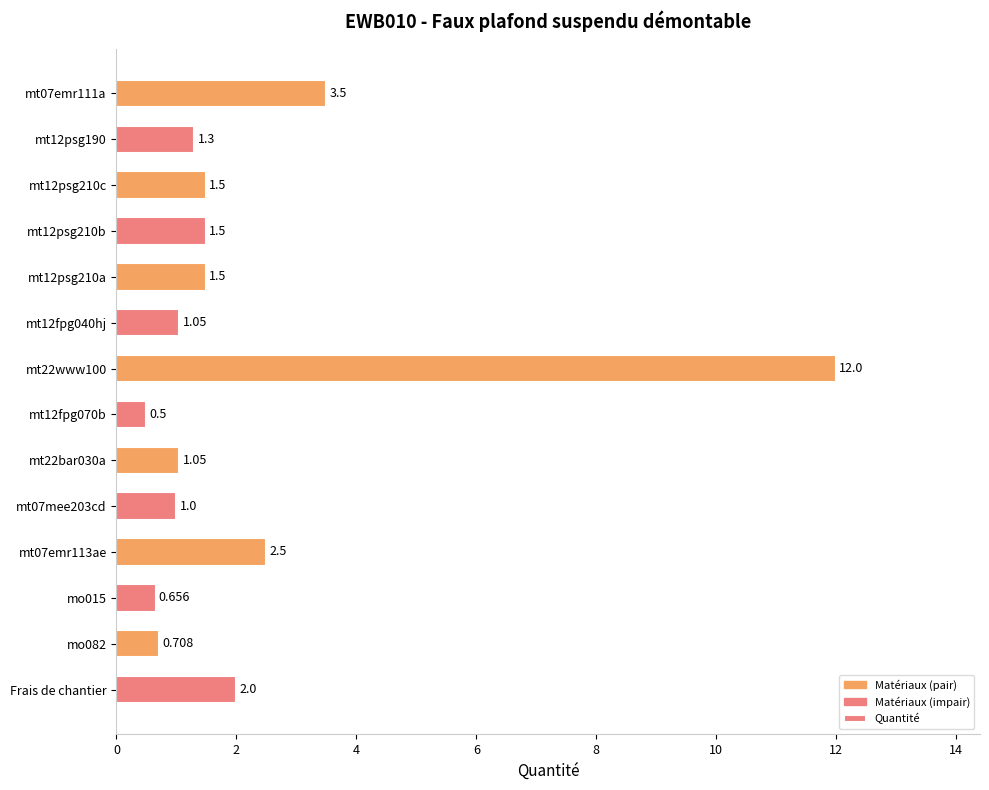

Is it true that the value at mt12fpg040hj is 0.4?

False